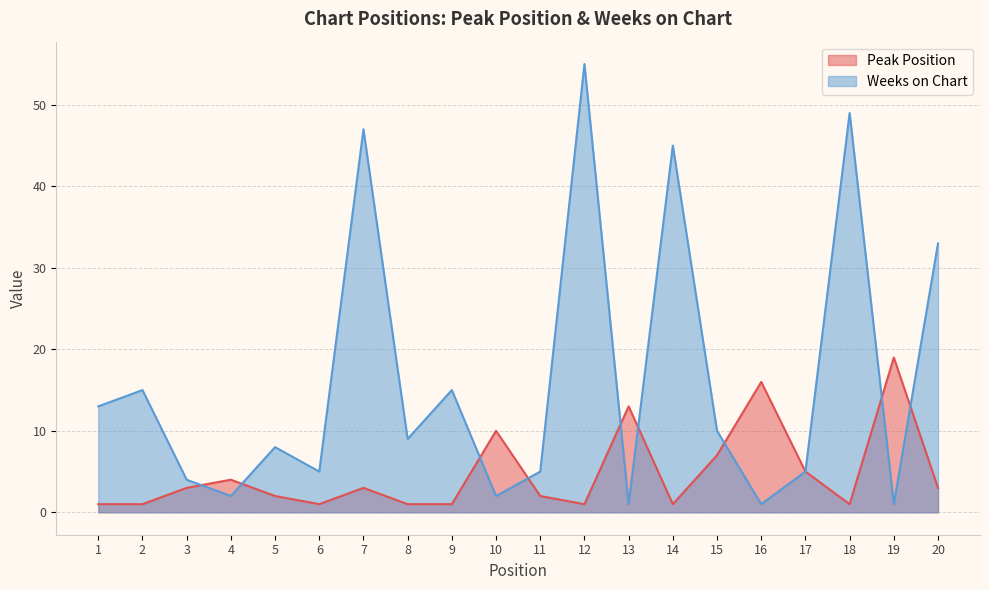

At which label does Weeks on Chart reach its peak?

12